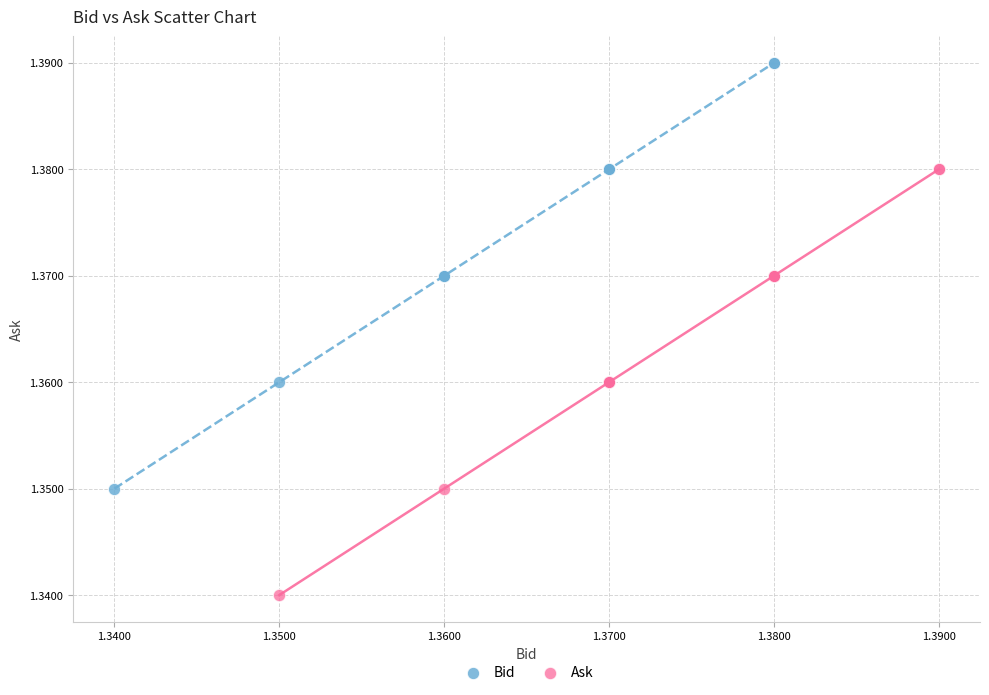

Which series reaches the minimum Y coordinate?

Ask